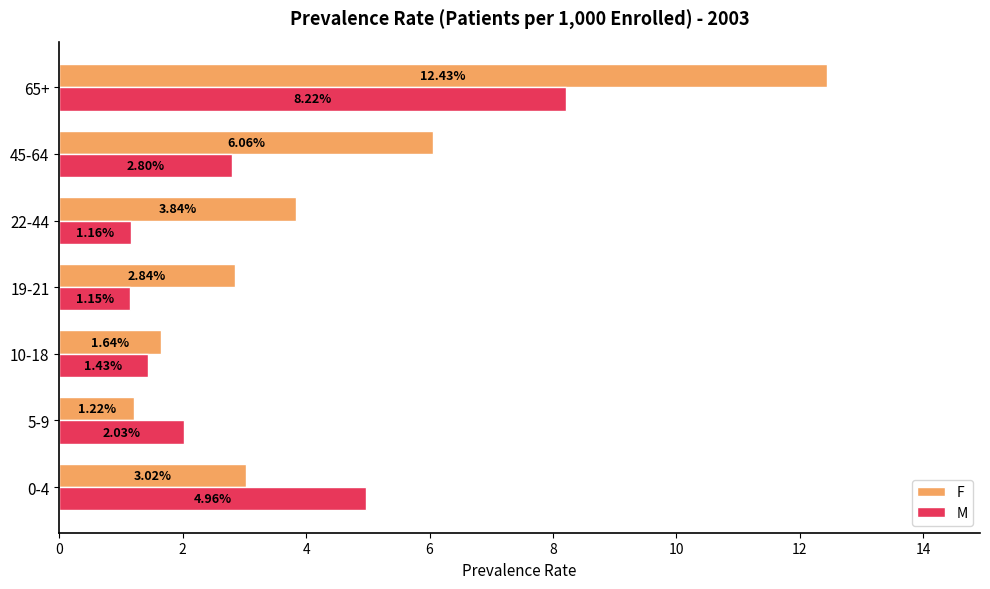

At which category is the sum across all series the highest?

65+